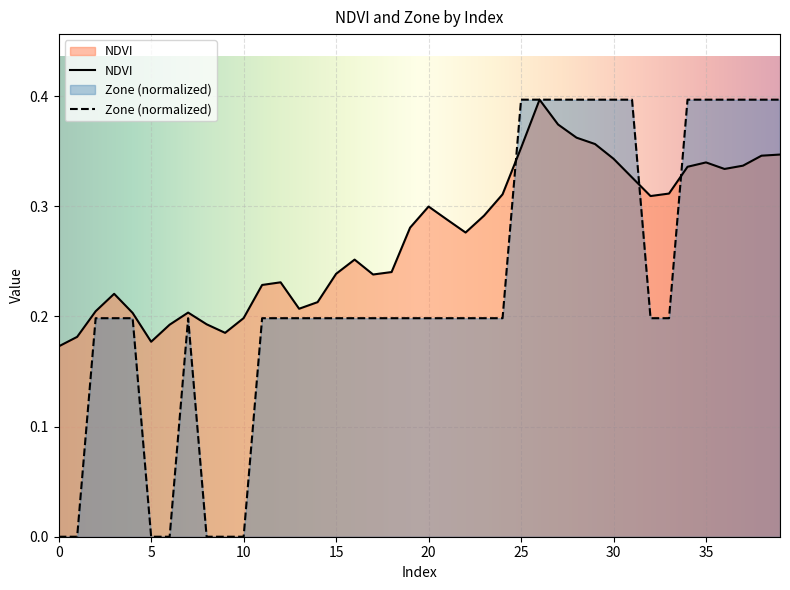

At which category does NDVI reach its first local valley?

5